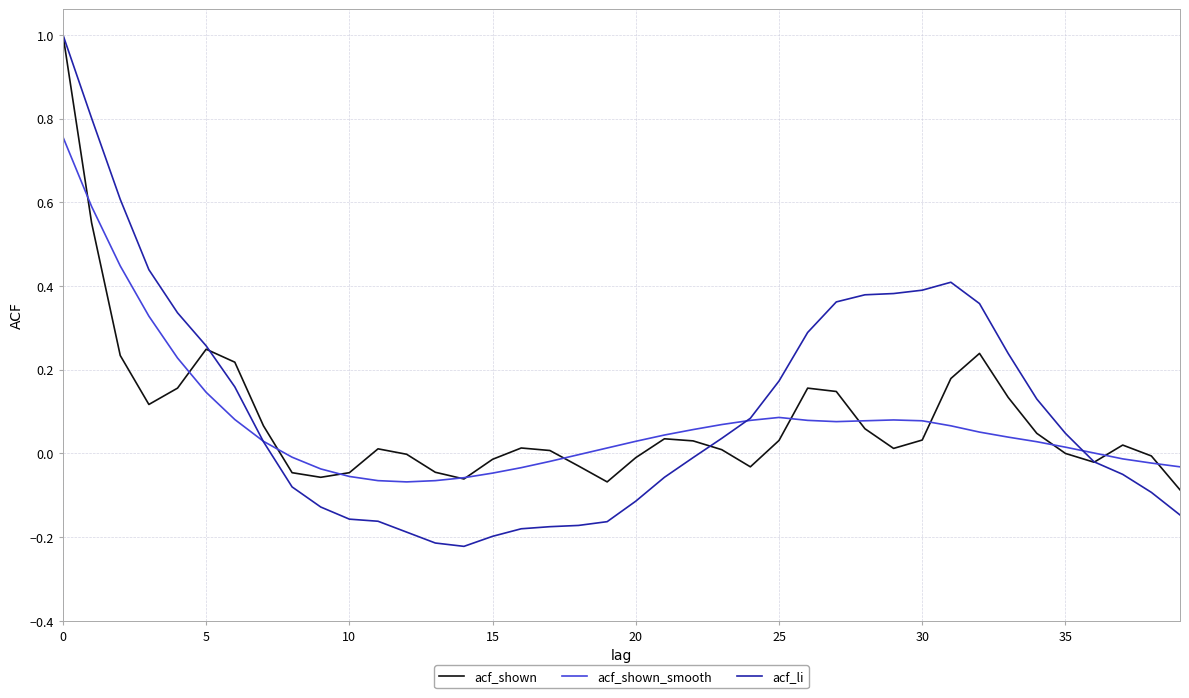

Which series has the largest range (max minus min)?

acf_li